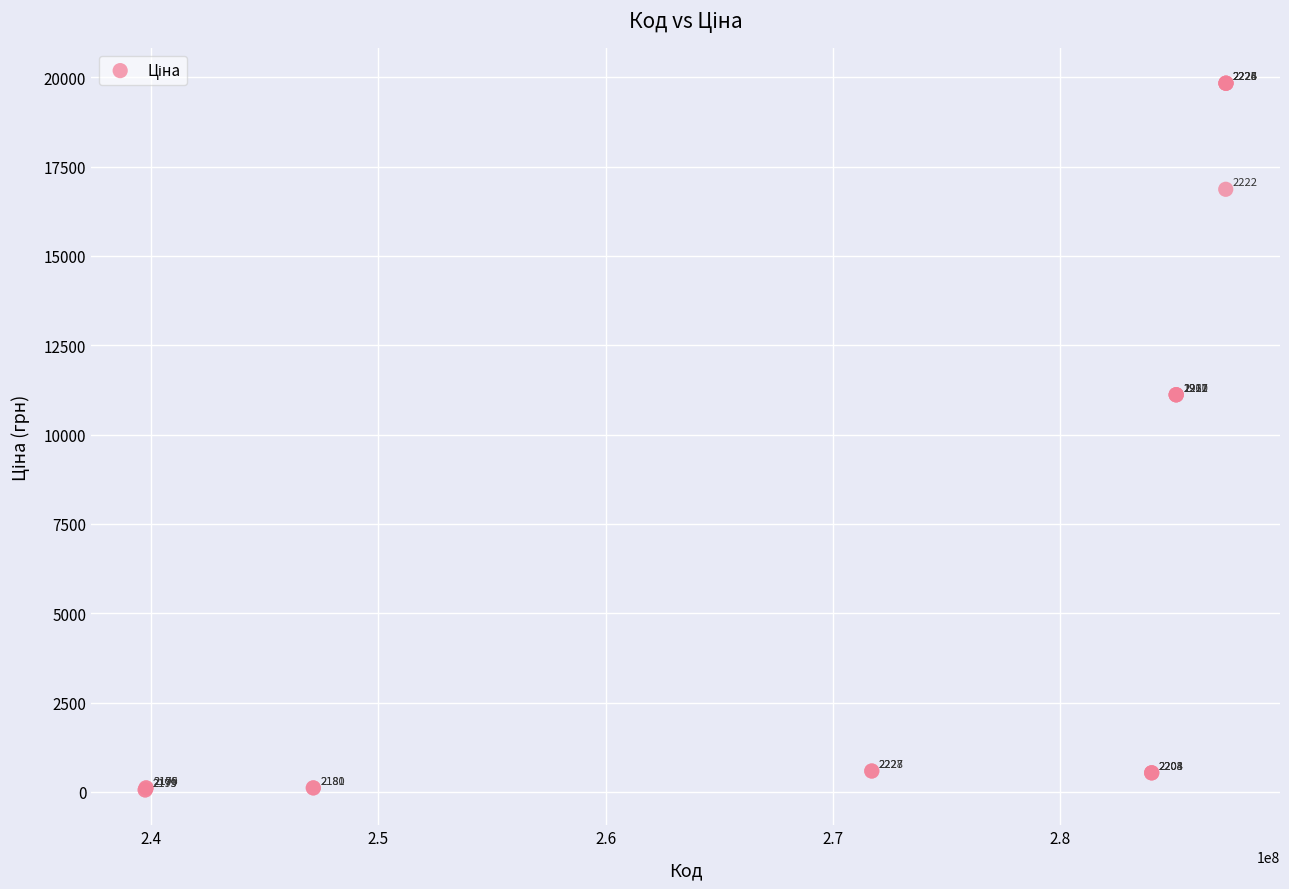

What Y value in the scatter plot is closest to 9943?

11113.6